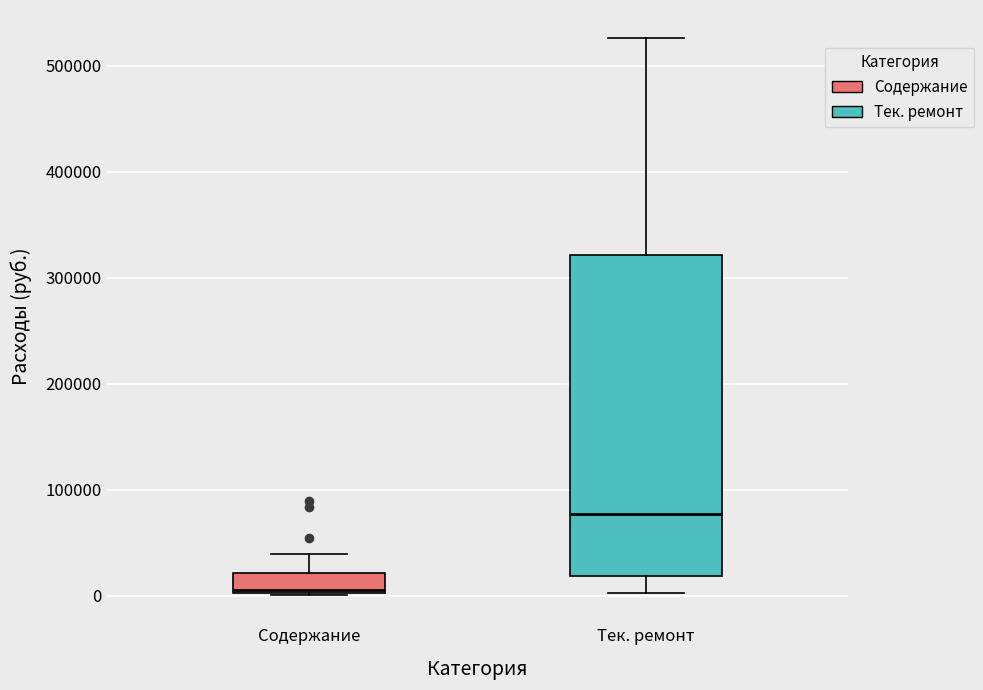

Reading left to right, transcribe this box plot: for each box, give where its median line is, the range the box spans, and where its two whiskers end, as read against the y-axis. The values are not printed on the chart, so give them approximately, as read against the axis.

Содержание: median 10000, box 0 to 20000, whiskers 0 to 40000
Тек. ремонт: median 80000, box 20000 to 320000, whiskers 0 to 530000